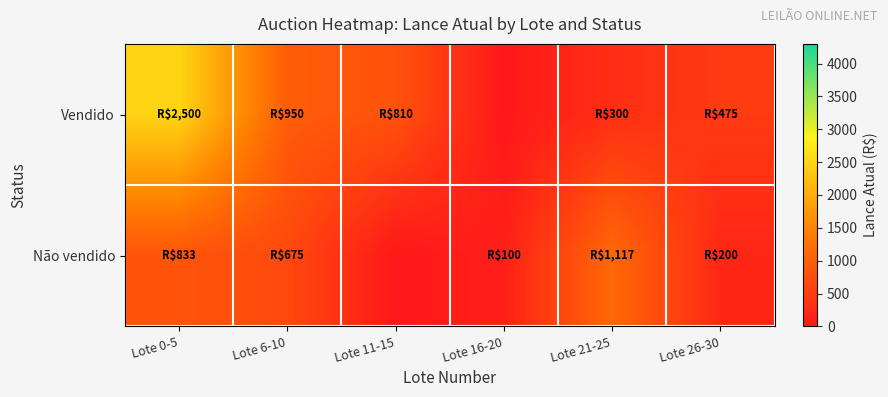

Which series has the widest spread of values?

Vendido